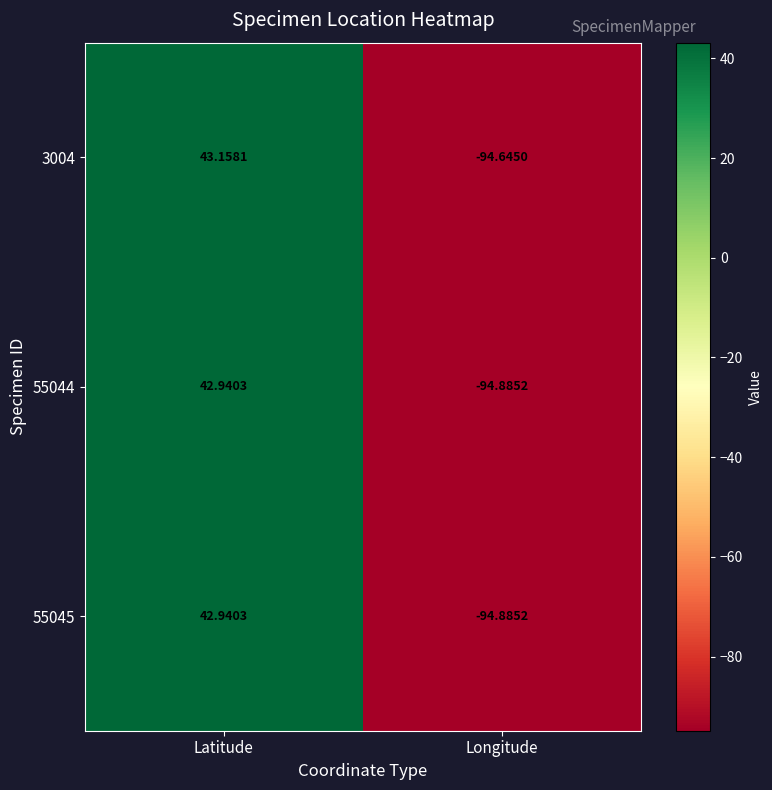

At which category does the chart reach its peak across all series?

Latitude